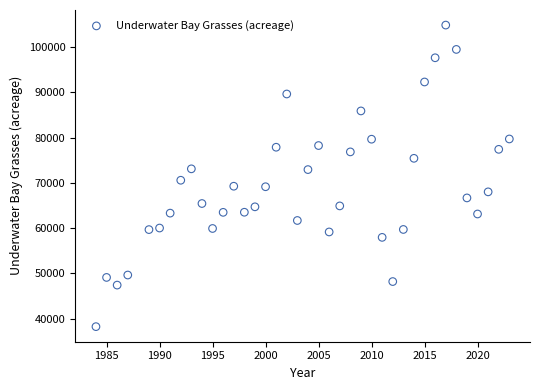

What is the range of X values (max minus min)?

39.0